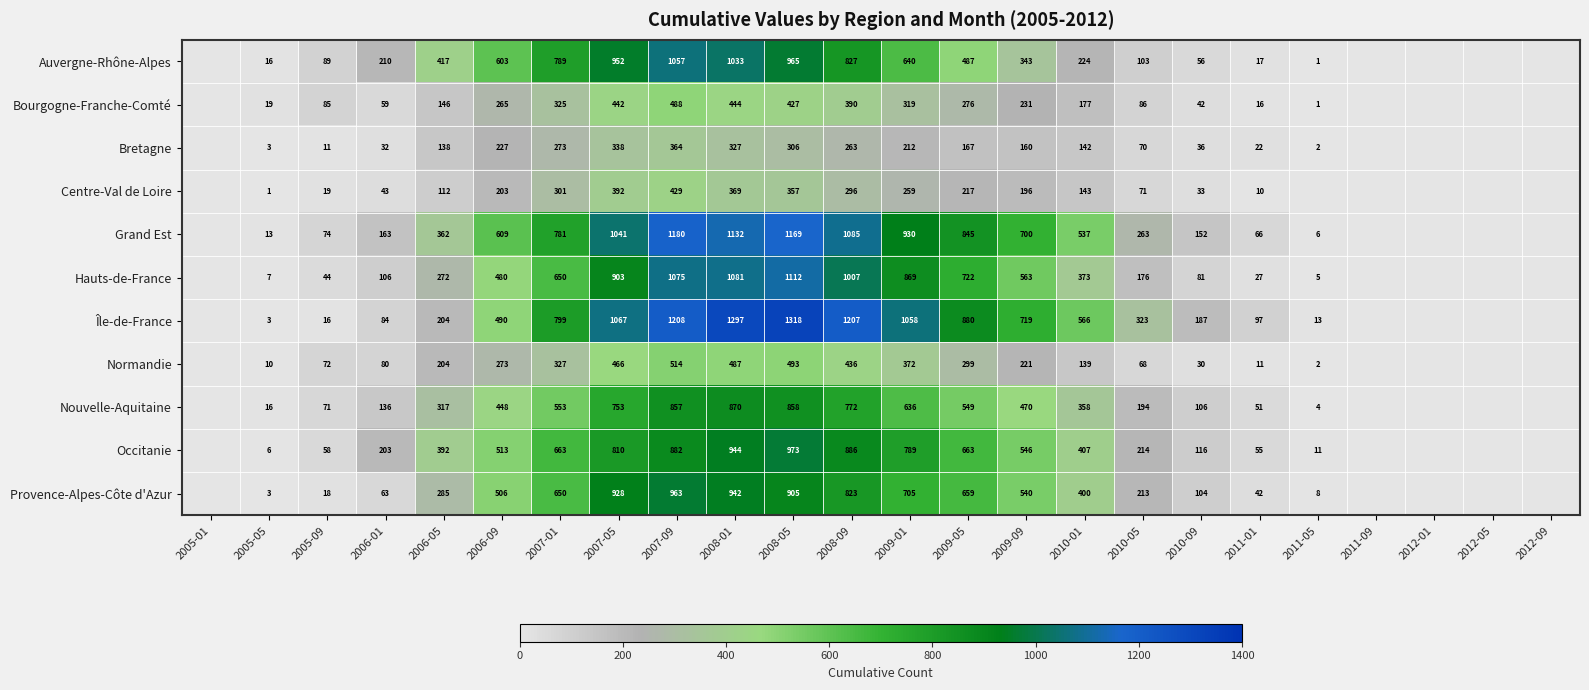

At 2006-09, list the series in order from smallest to largest.

Centre-Val de Loire, Bretagne, Bourgogne-Franche-Comté, Normandie, Nouvelle-Aquitaine, Hauts-de-France, Île-de-France, Provence-Alpes-Côte d'Azur, Occitanie, Auvergne-Rhône-Alpes, Grand Est